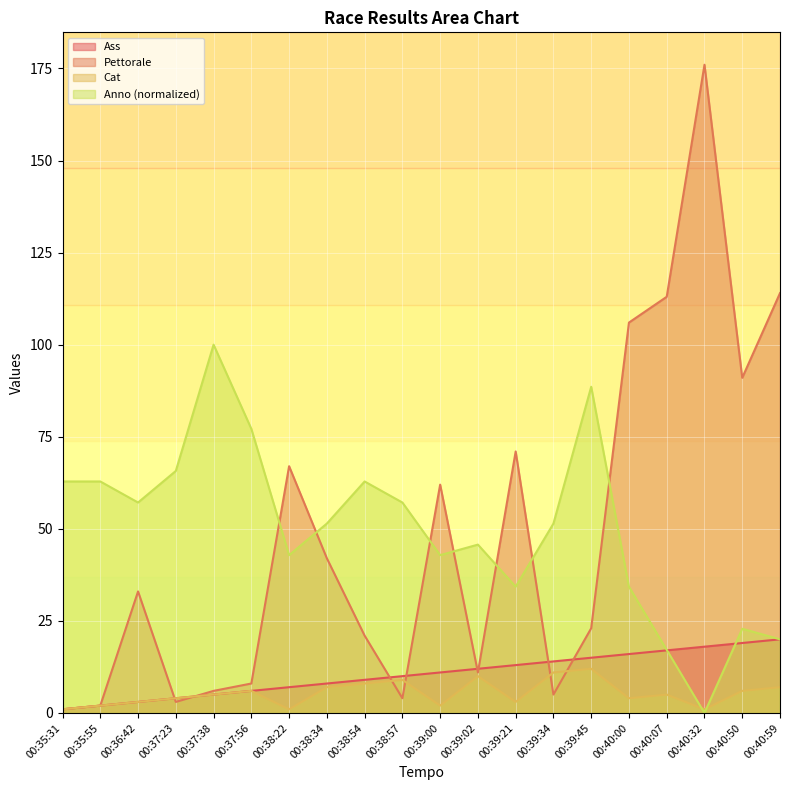

What is the total value across all series at 00:40:00?

160.3